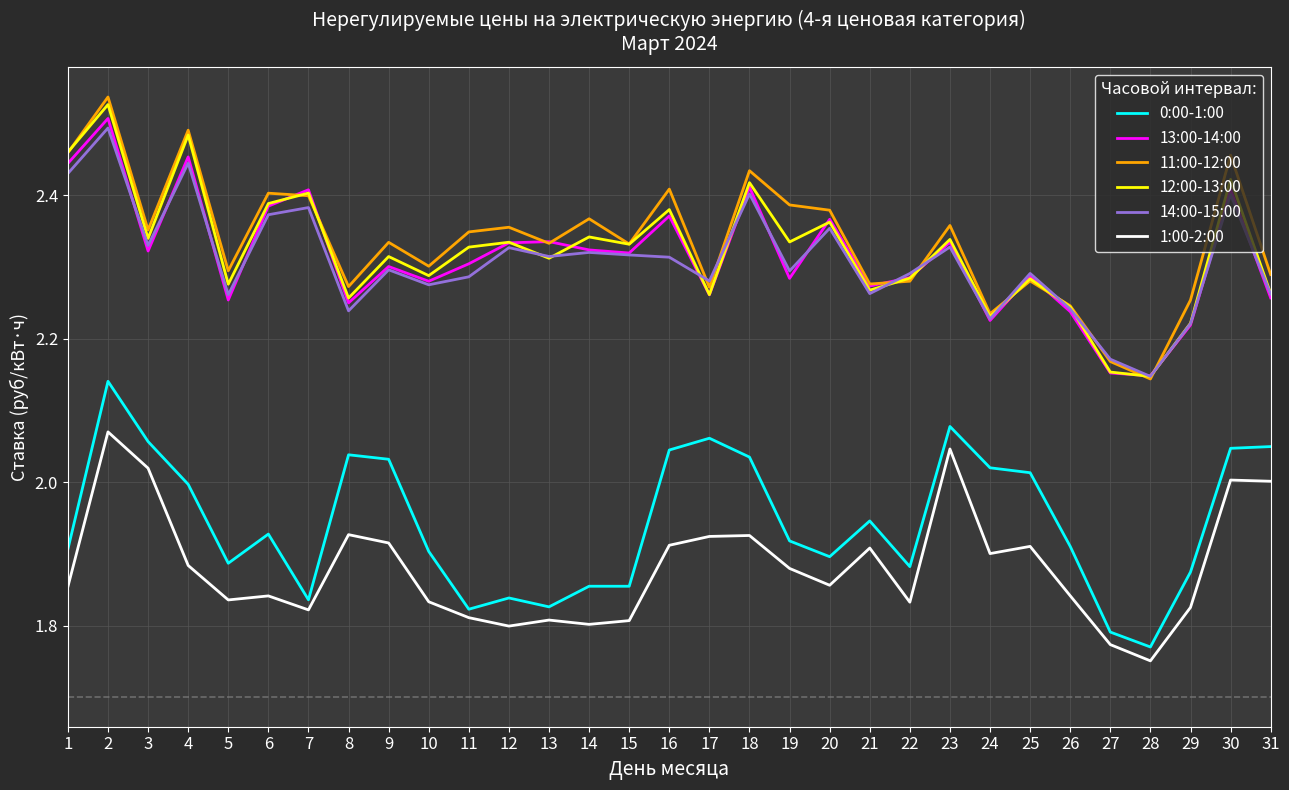

At which category is the sum across all series the highest?

2